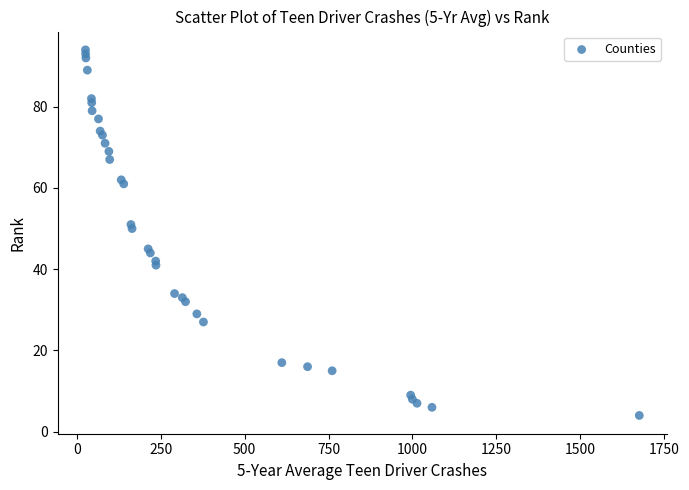

What Y value in the scatter plot is closest to 49?

50